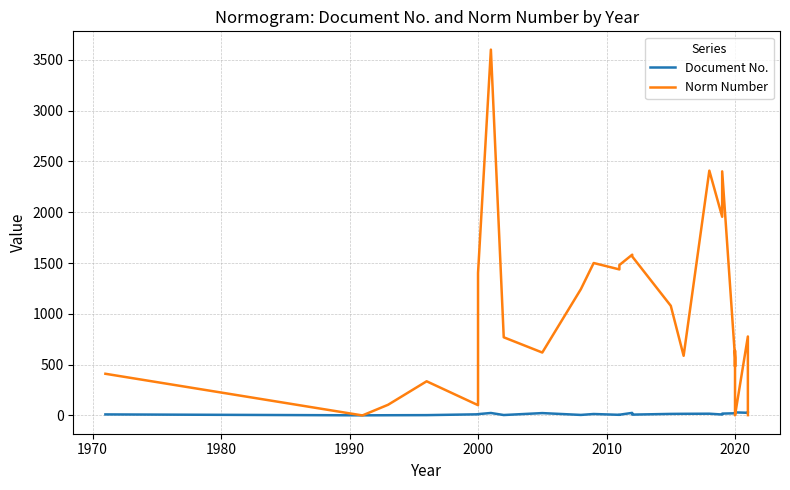

What are all the series names shown in the legend?

Document No., Norm Number